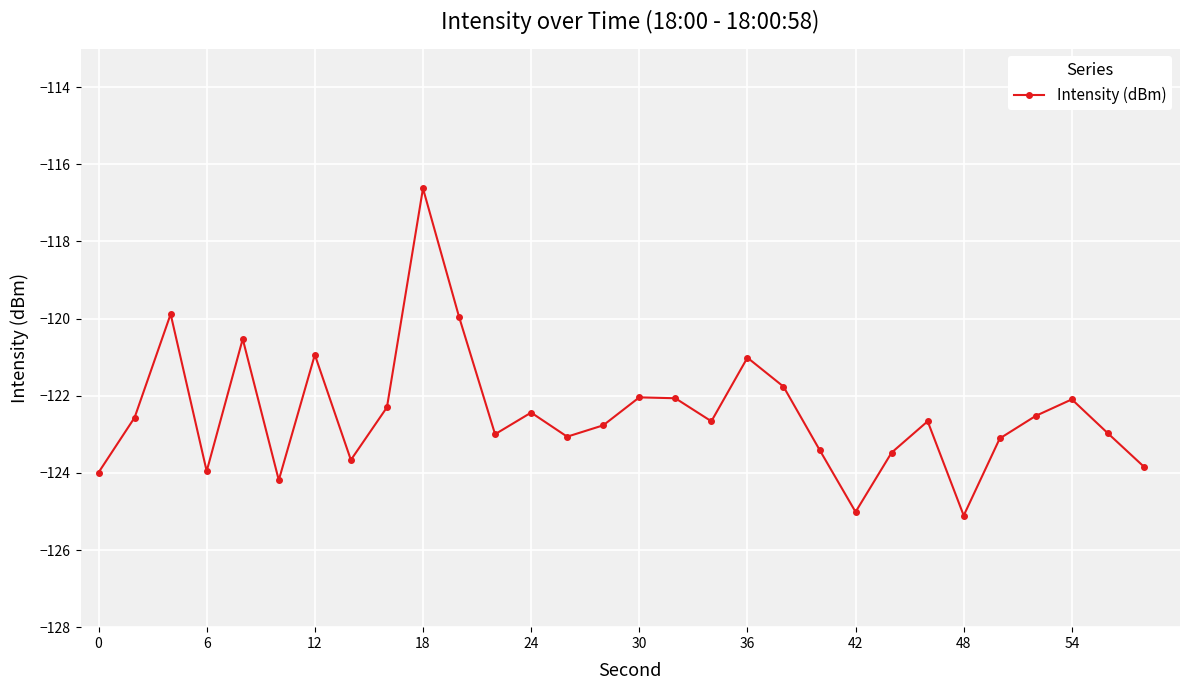

What is the value of the 1st point from the left?

-124.0